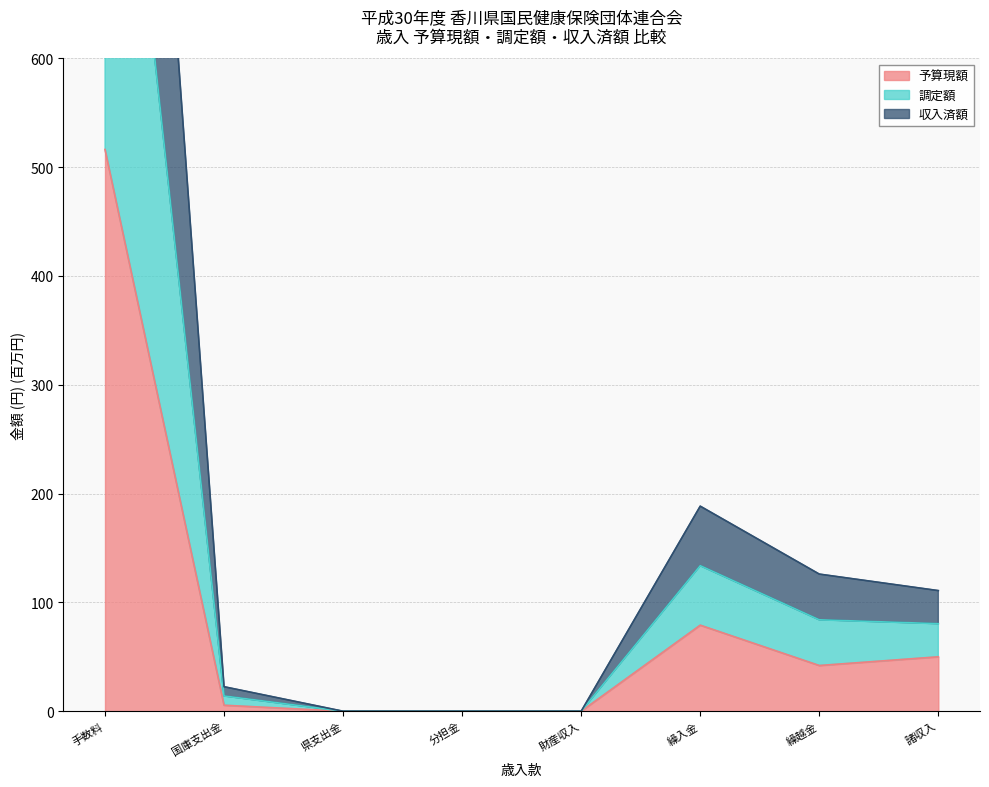

Read the 収入済額 value at 手数料.

1021.1